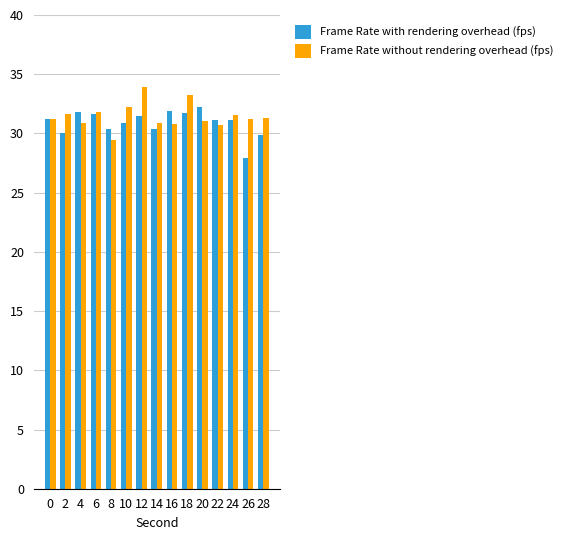

What is the lowest value of the Frame Rate with rendering overhead (fps) series?

27.9